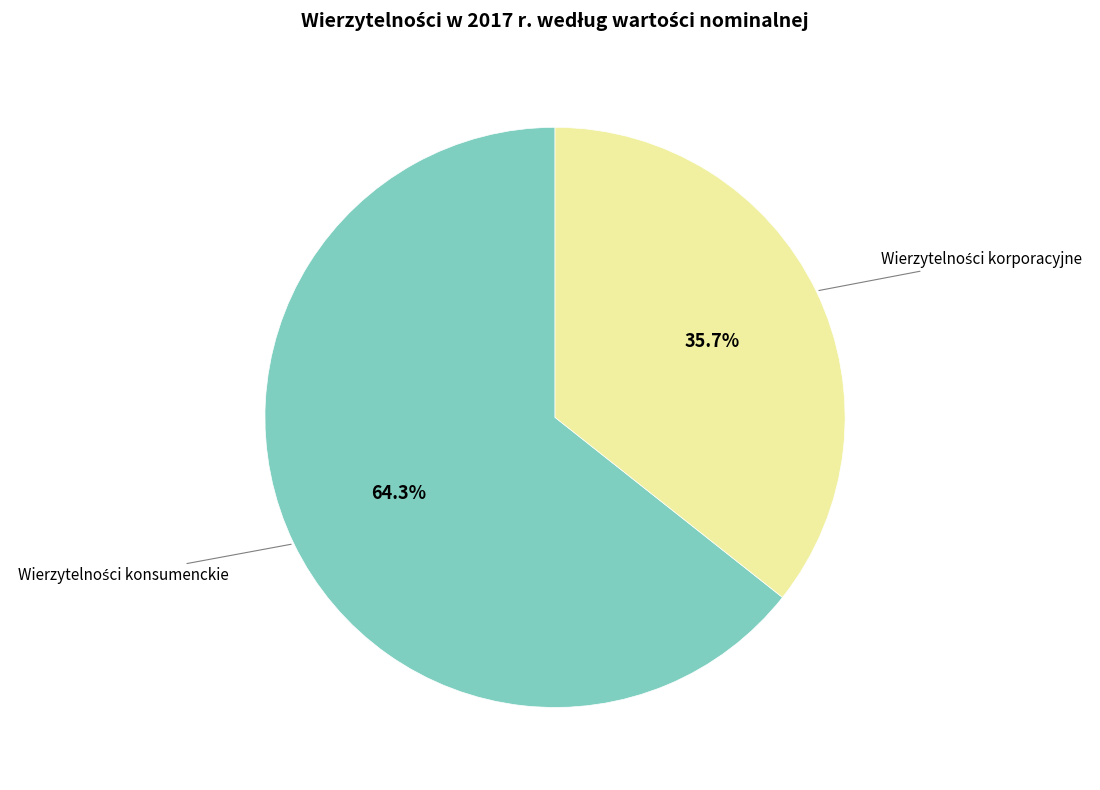

Does any single category account for the majority?

Yes